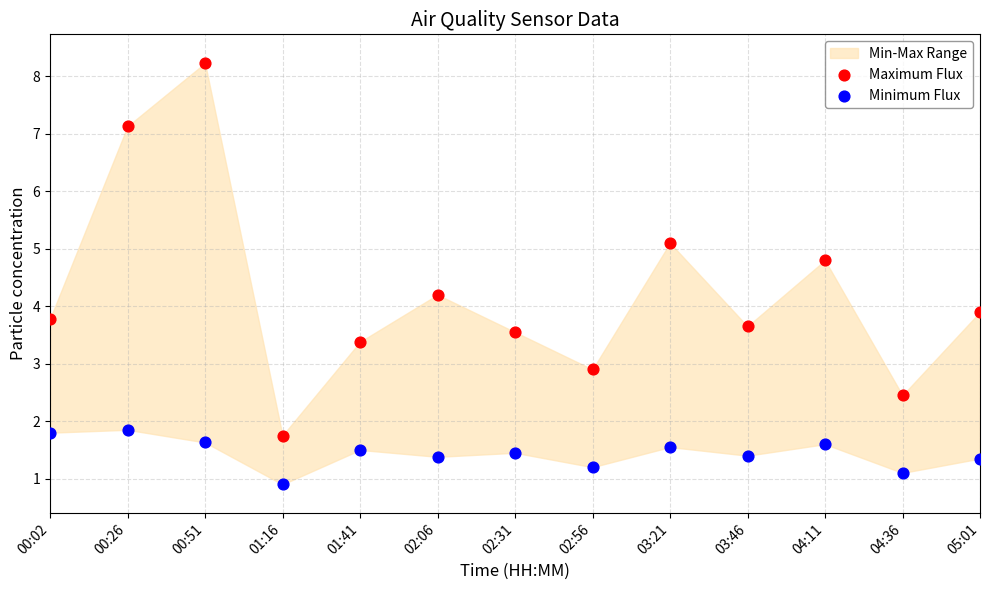

Which series has the widest spread of Y values?

Maximum Flux